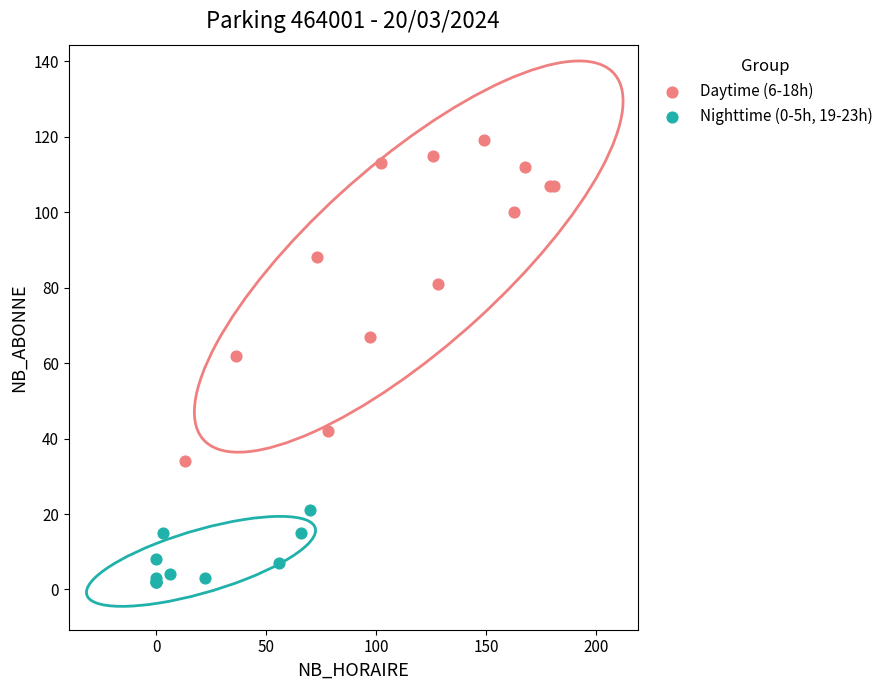

Which series contains the lowest Y value?

Nighttime (0-5h, 19-23h)